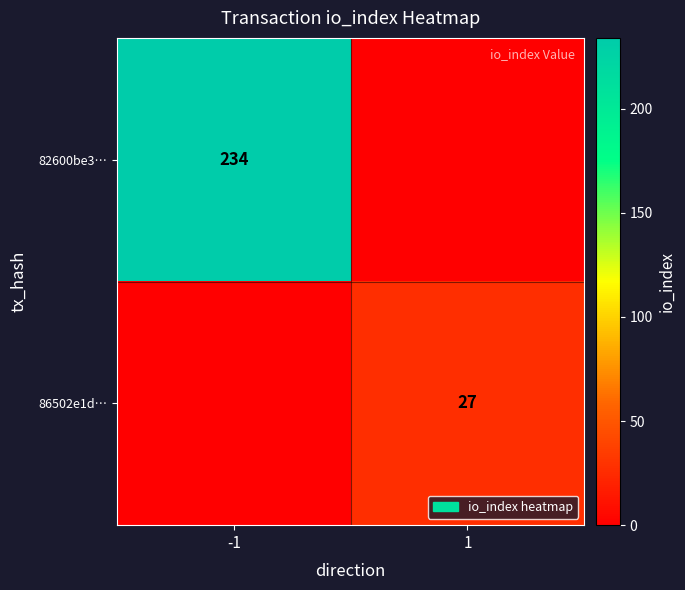

What is the spread (max minus min) of values at -1?

234